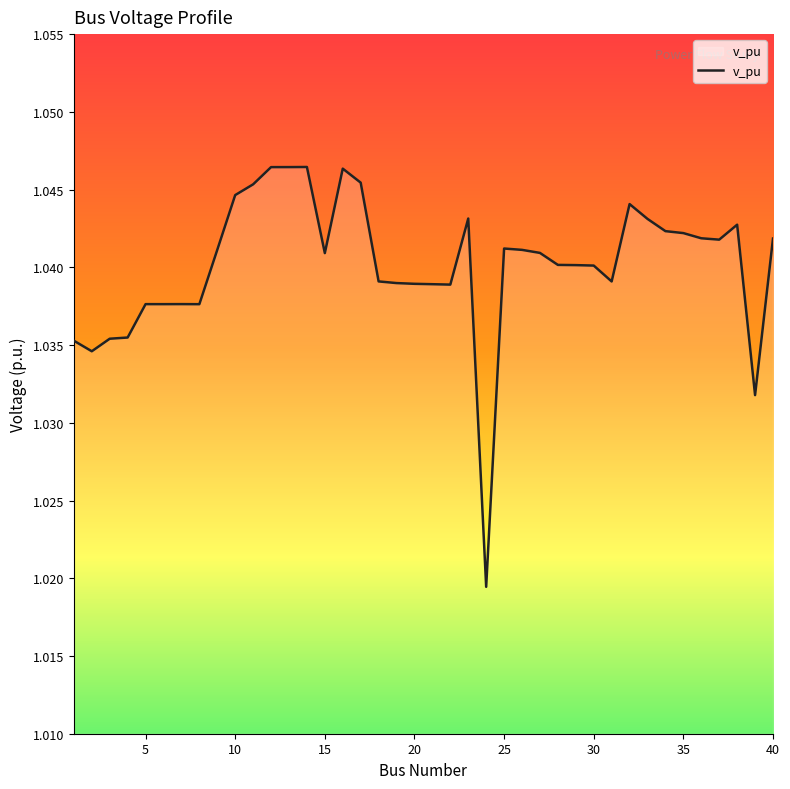

Is it true that the value at 5 is 1.5?

False